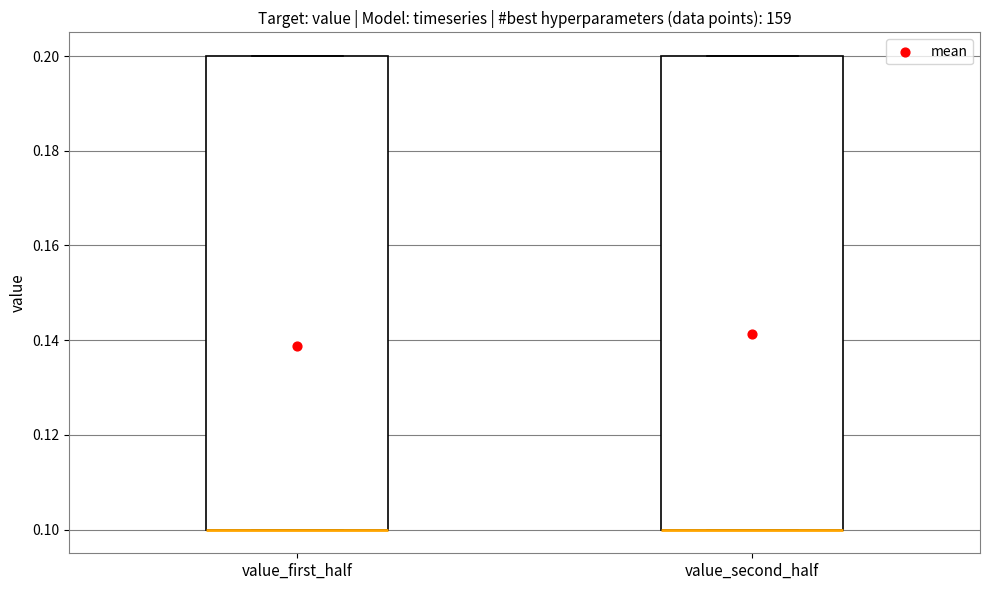

Where is the lower edge of the box for value_first_half on the y-axis? The values are not printed on the chart, so give them approximately, as read against the axis.

0.1